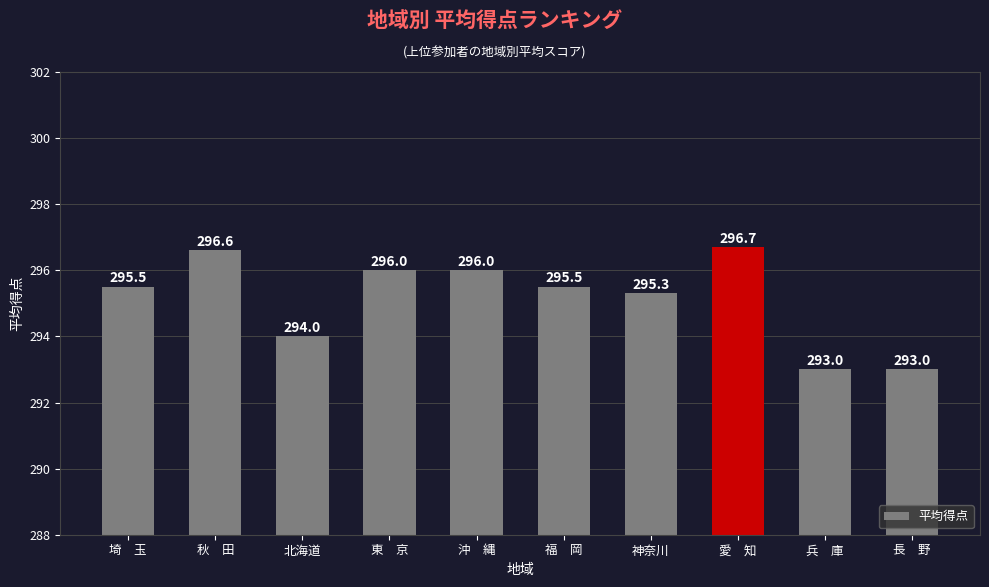

Reading right to left, what are all the values shown in this chart?

293.0	293.0	296.7	295.3	295.5	296.0	296.0	294.0	296.6	295.5